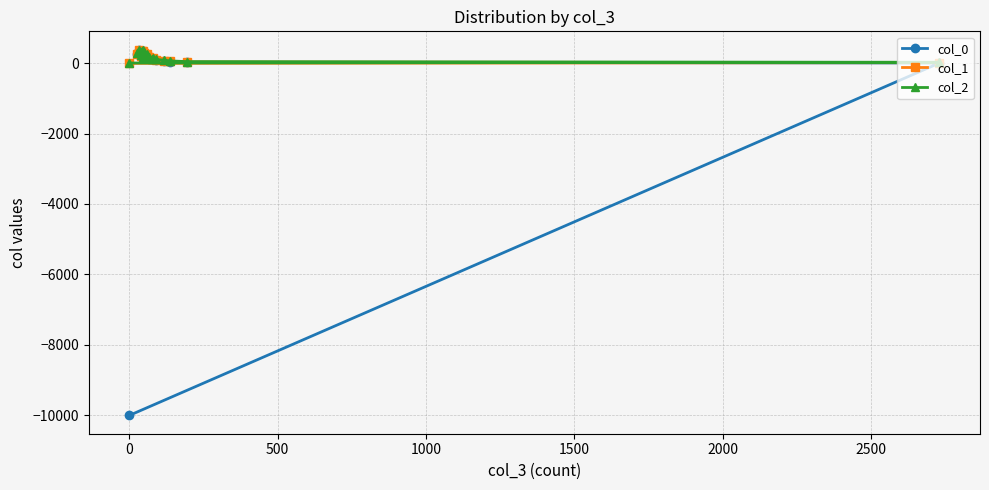

Is the value of col_2 at 18 greater than the value of col_0 at 8?

Yes